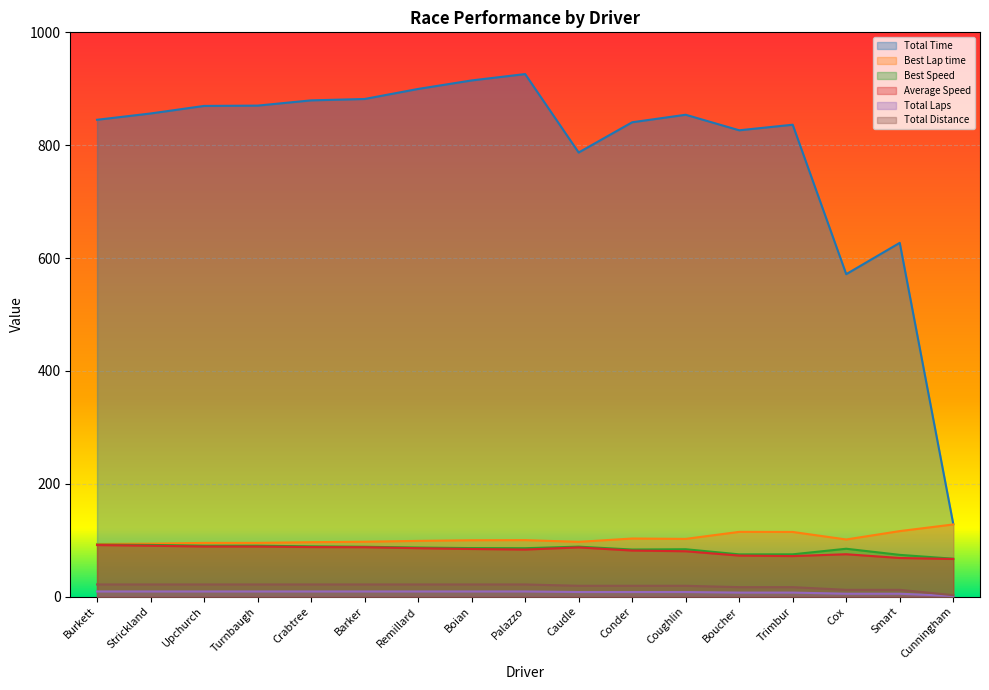

True or false: Total Laps has a value of 3.3 at Coughlin.

False